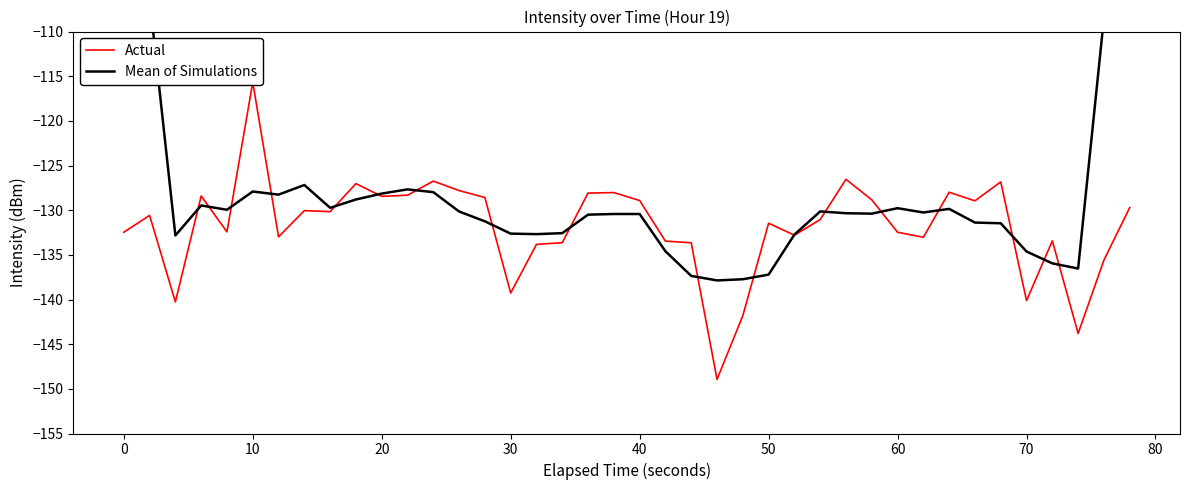

What is the value of the Actual point at the 35th from the left?

-126.8